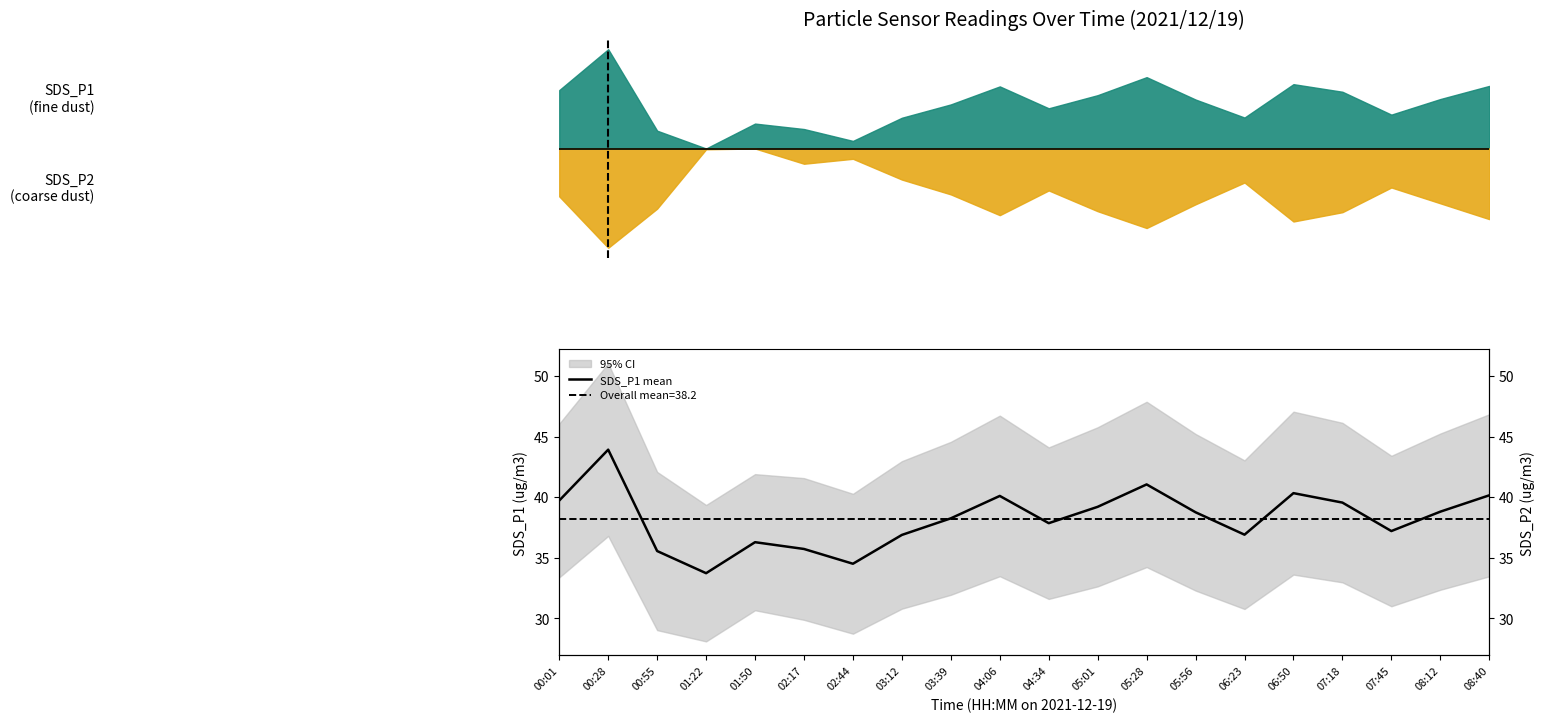

Where does the data first go above 38?

00:01